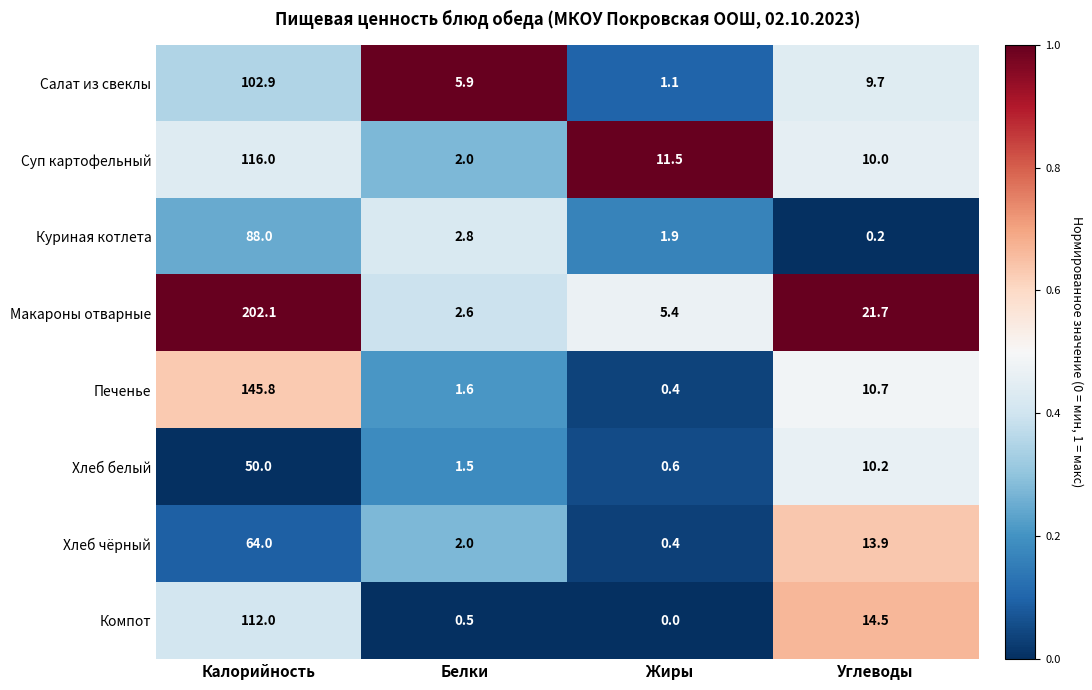

The value of Компот at Жиры is -57.5. True or false?

False